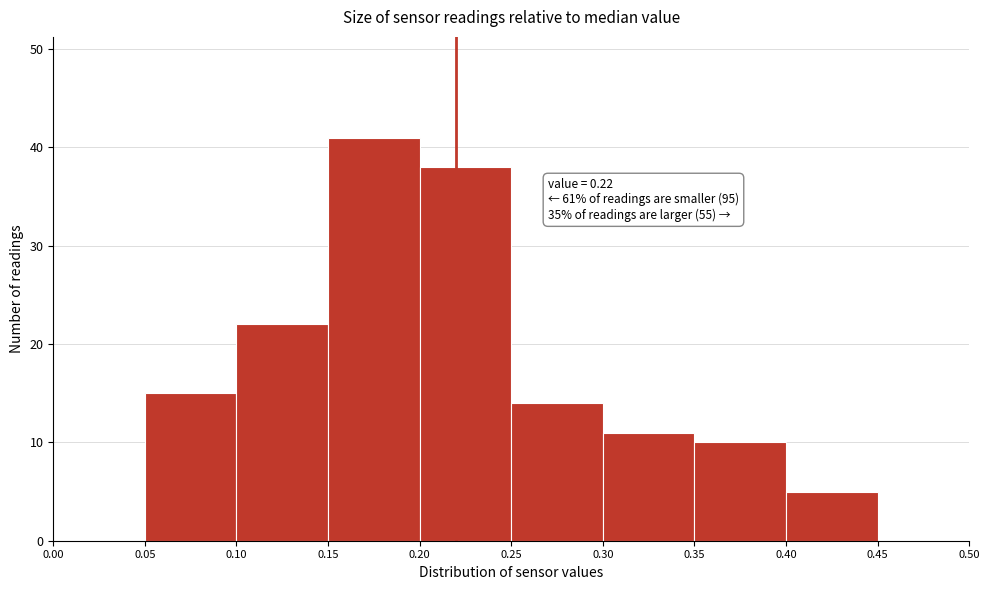

Over which range of the x-axis is the bar tallest?

0.15 to 0.20